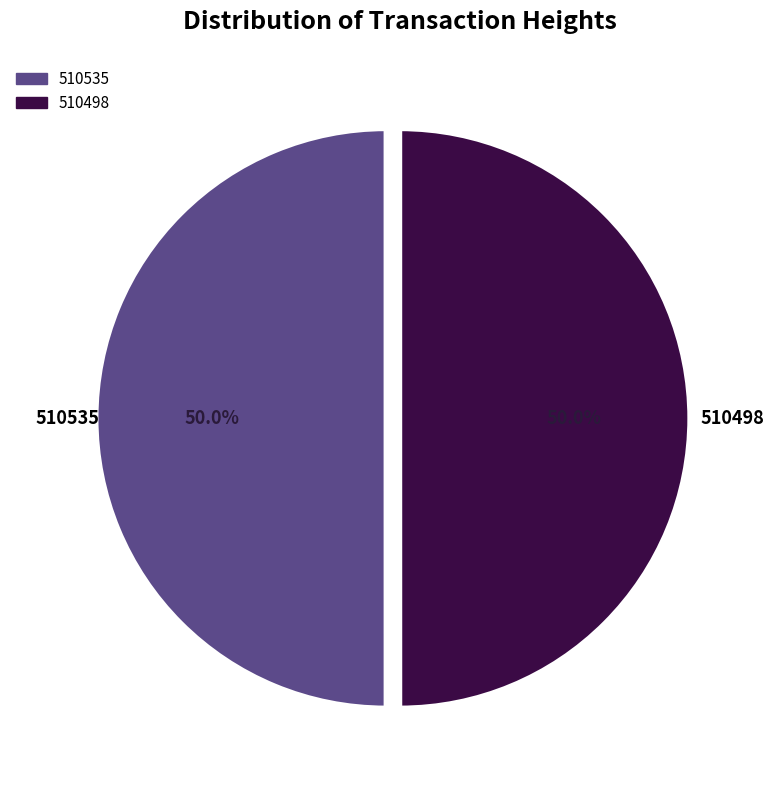

What is the ratio of the value at 510498 to the value at 510535?

1.0